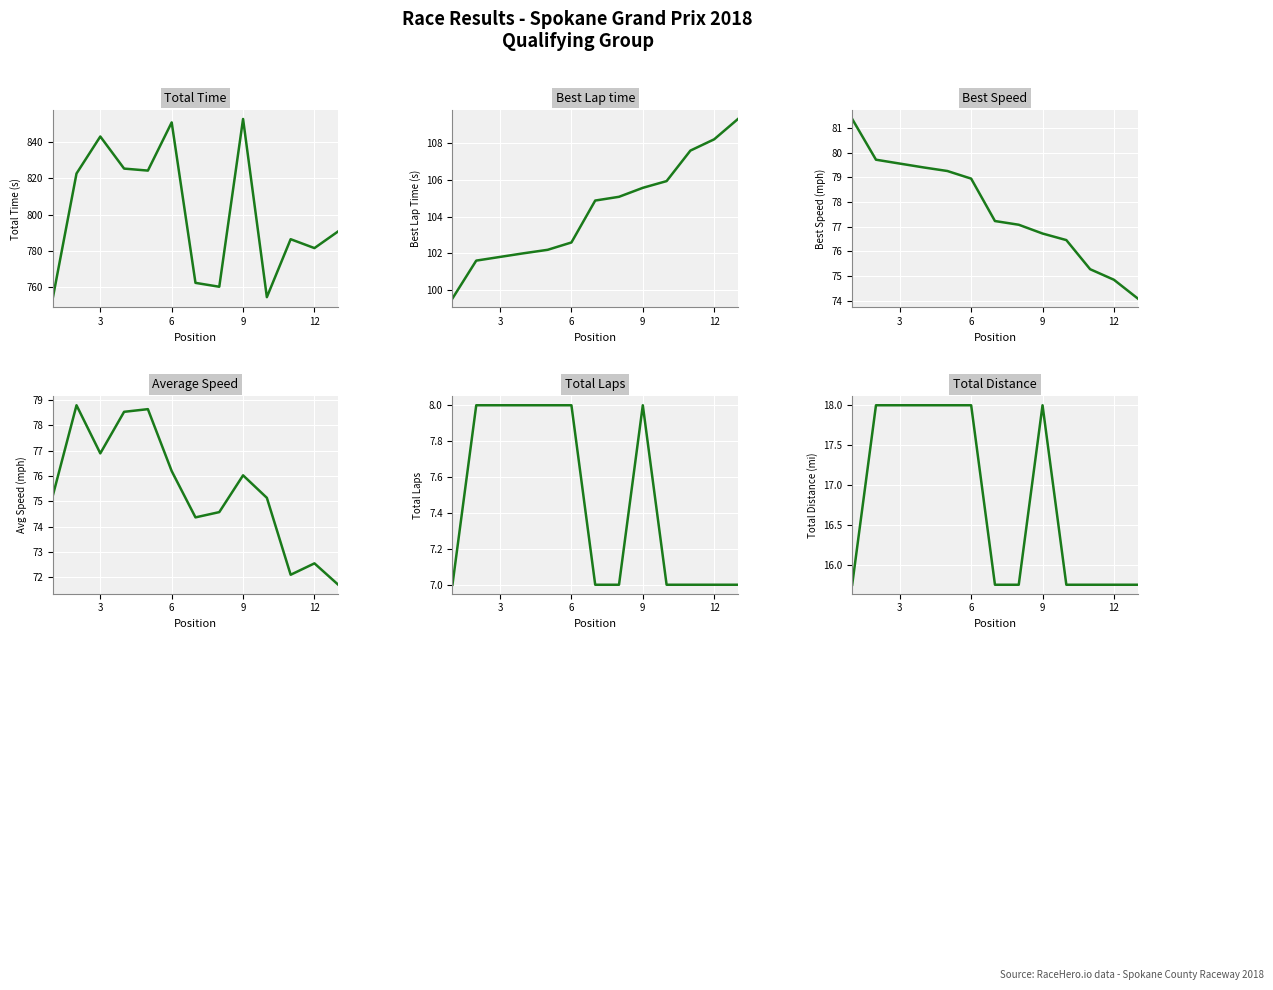

What are all the series names shown in the legend?

Total Time, Best Lap time, Best Speed, Average Speed, Total Laps, Total Distance